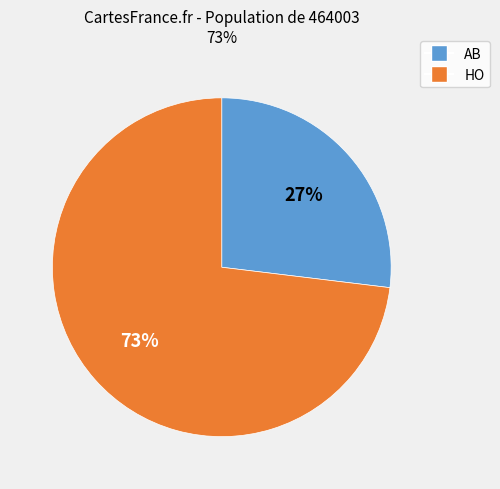

Is there a majority slice in this chart?

Yes